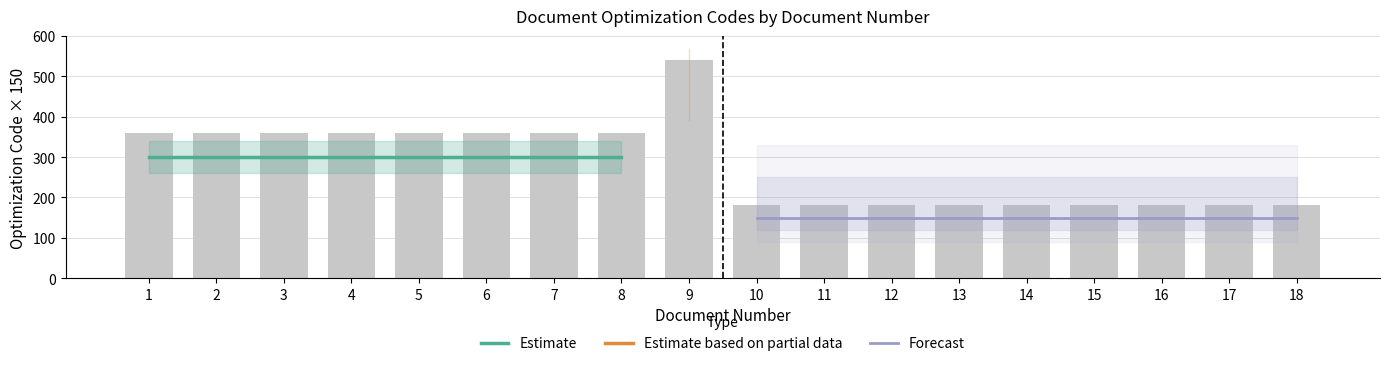

What is the ratio of the value at 12 to the value at 15?

1.0